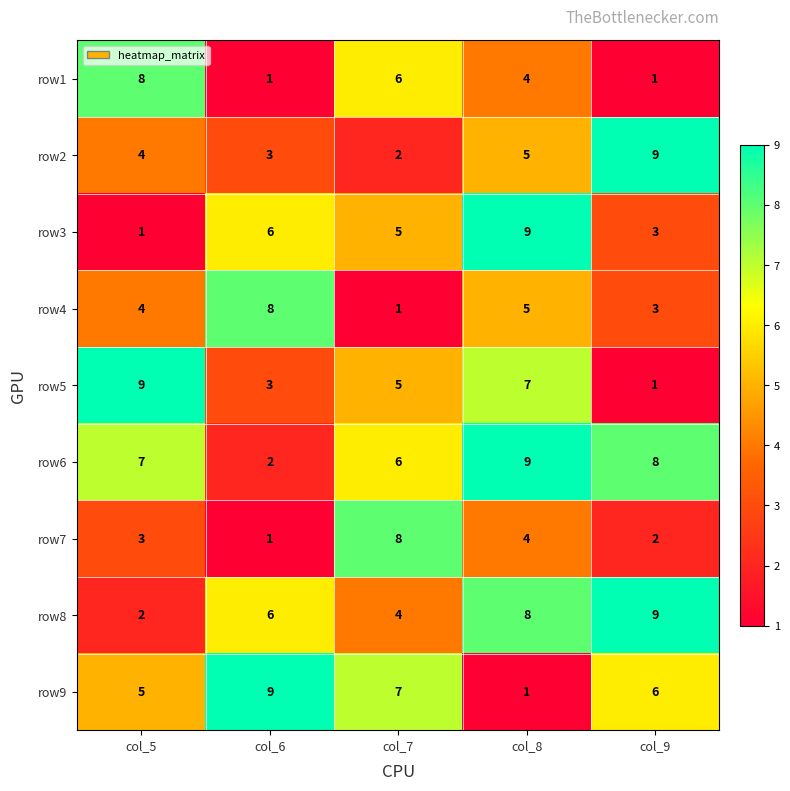

What is the sum of the row9 values at col_9 and col_5?

11